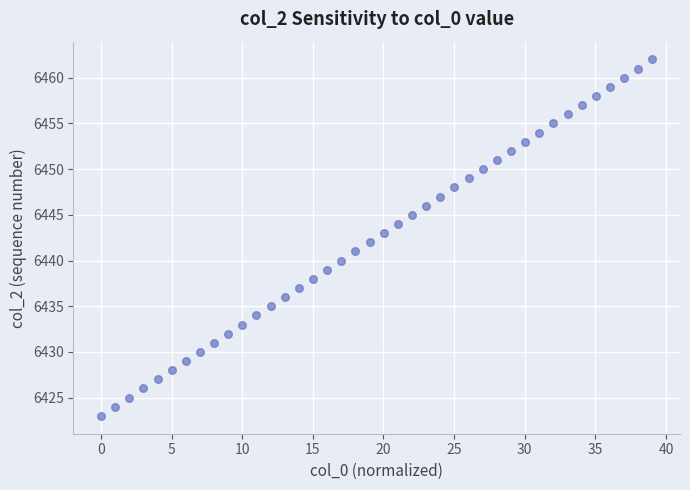

What is the range of Y values (max minus min)?

39